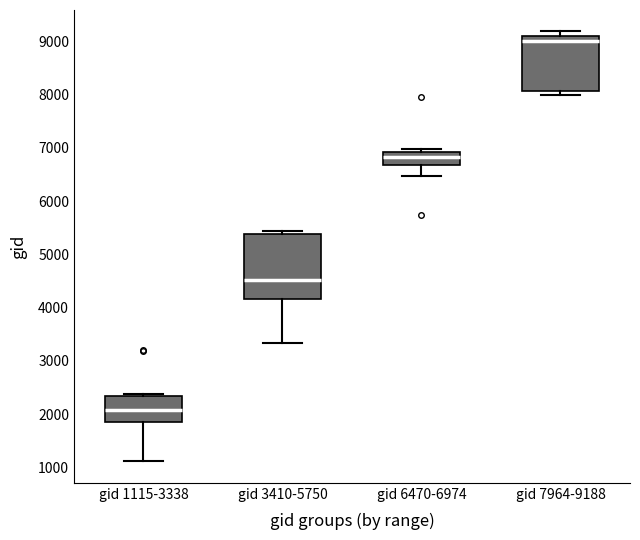

Which box is the tallest, from its lower edge to its upper edge?

gid 3410-5750